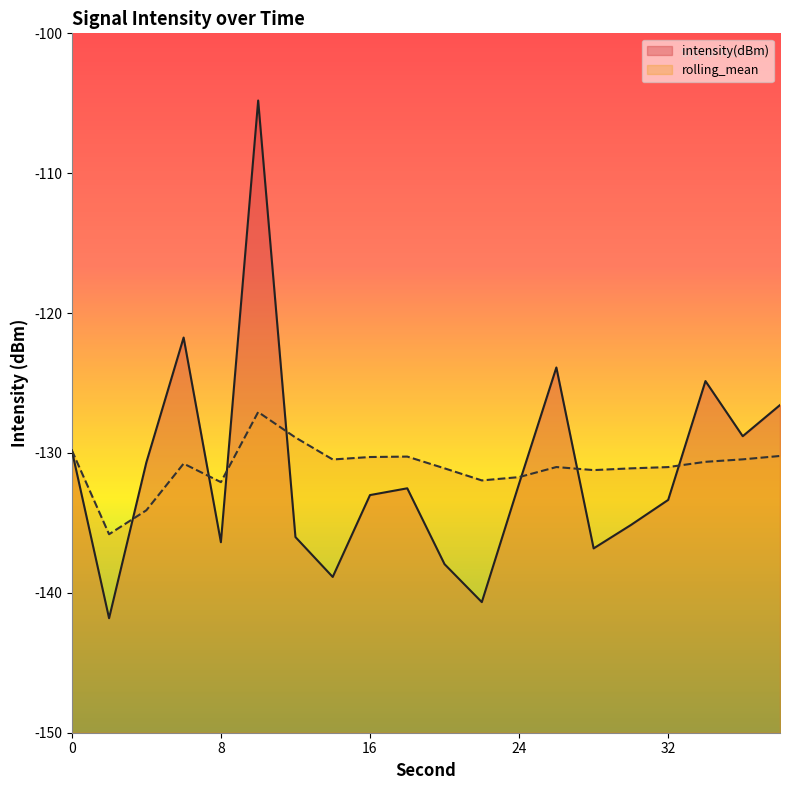

What is the difference between the intensity(dBm) values at 24 and 38?

5.6